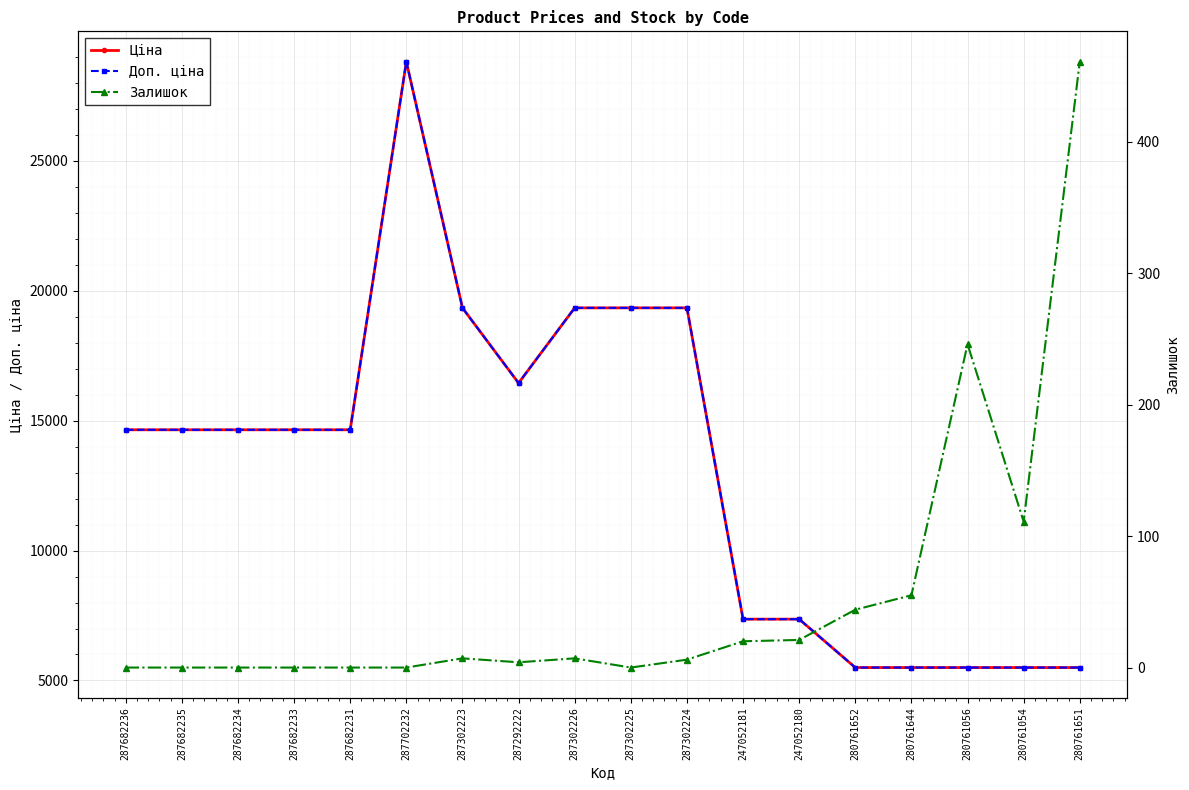

What position from the right is 287302226?

10